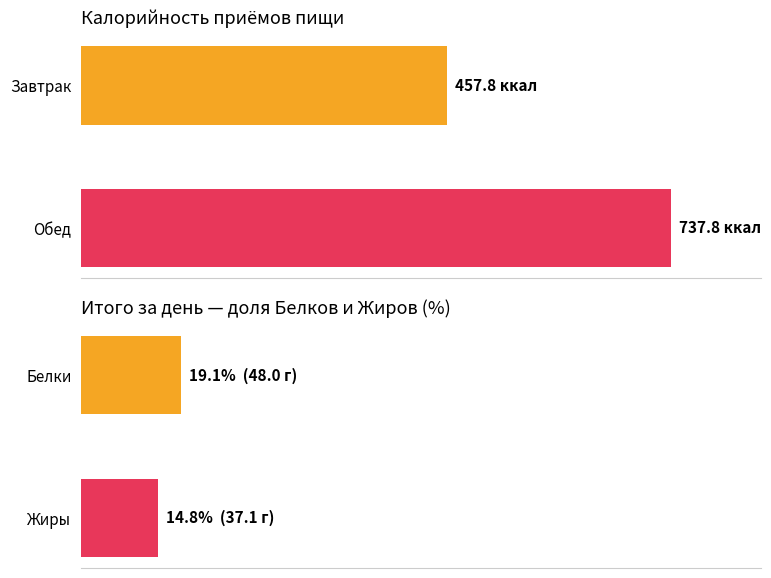

How many distinct data groups are displayed?

4